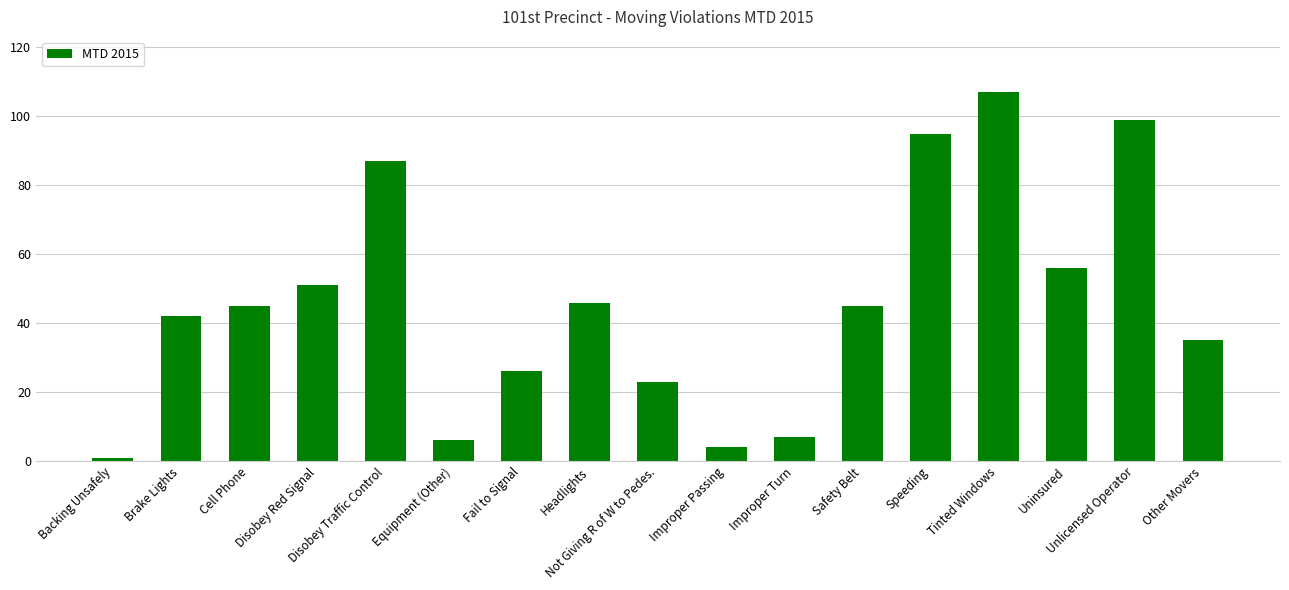

What is the difference between the maximum and second lowest values?

103